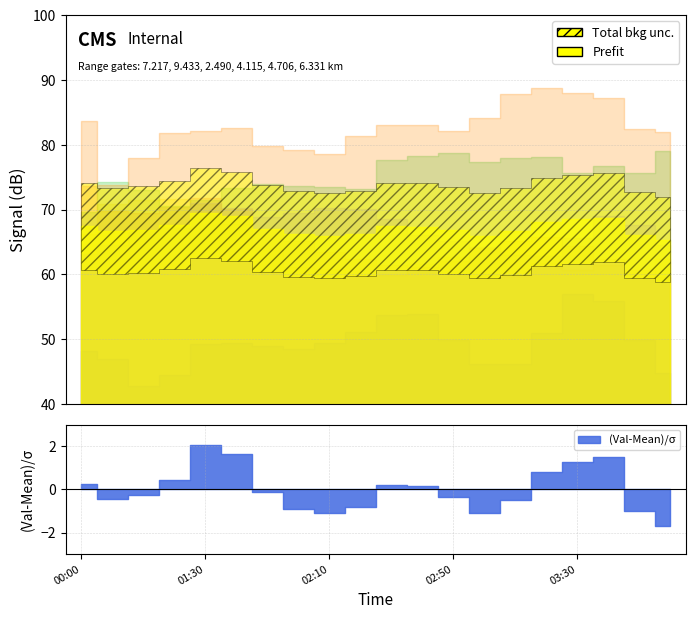

The value of   4.115 at 2011/06/28 01:30 is 71.4. True or false?

True